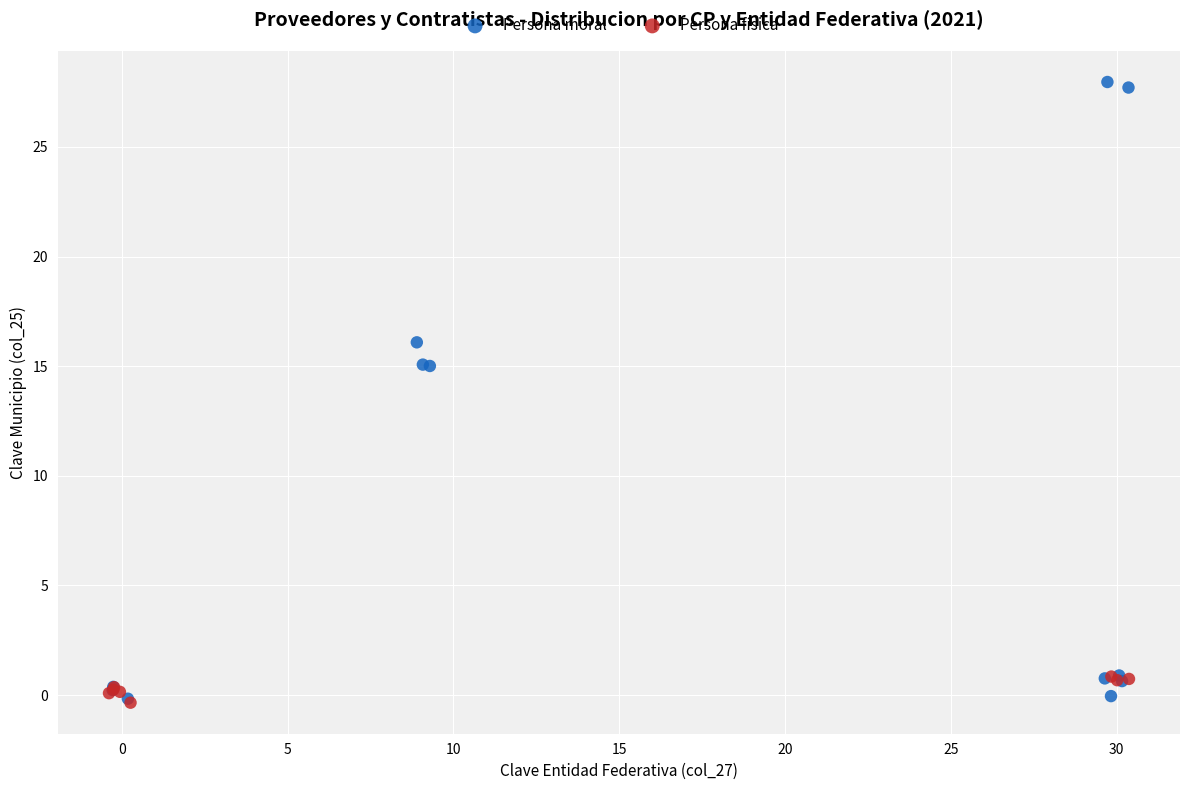

Which series has the largest Y range (max minus min)?

Persona moral